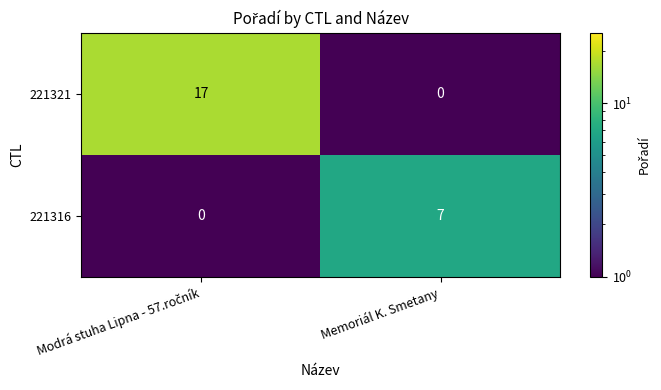

Reading left to right, extract all data points from this chart.

221321: 17	0
221316: 0	7